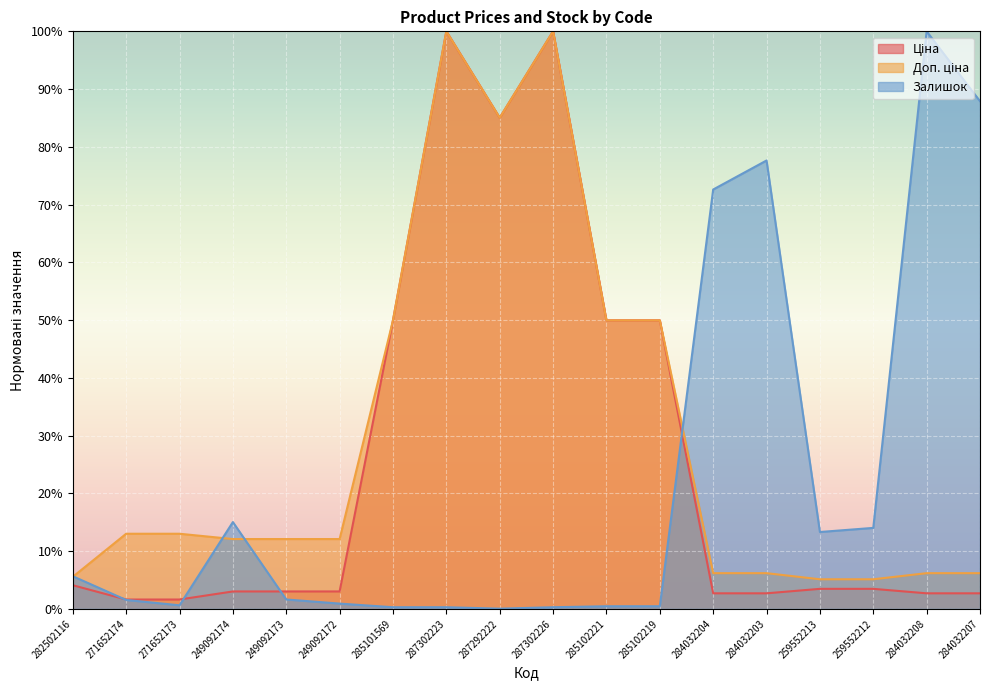

Where does the Залишок series first go above 1?

282502116